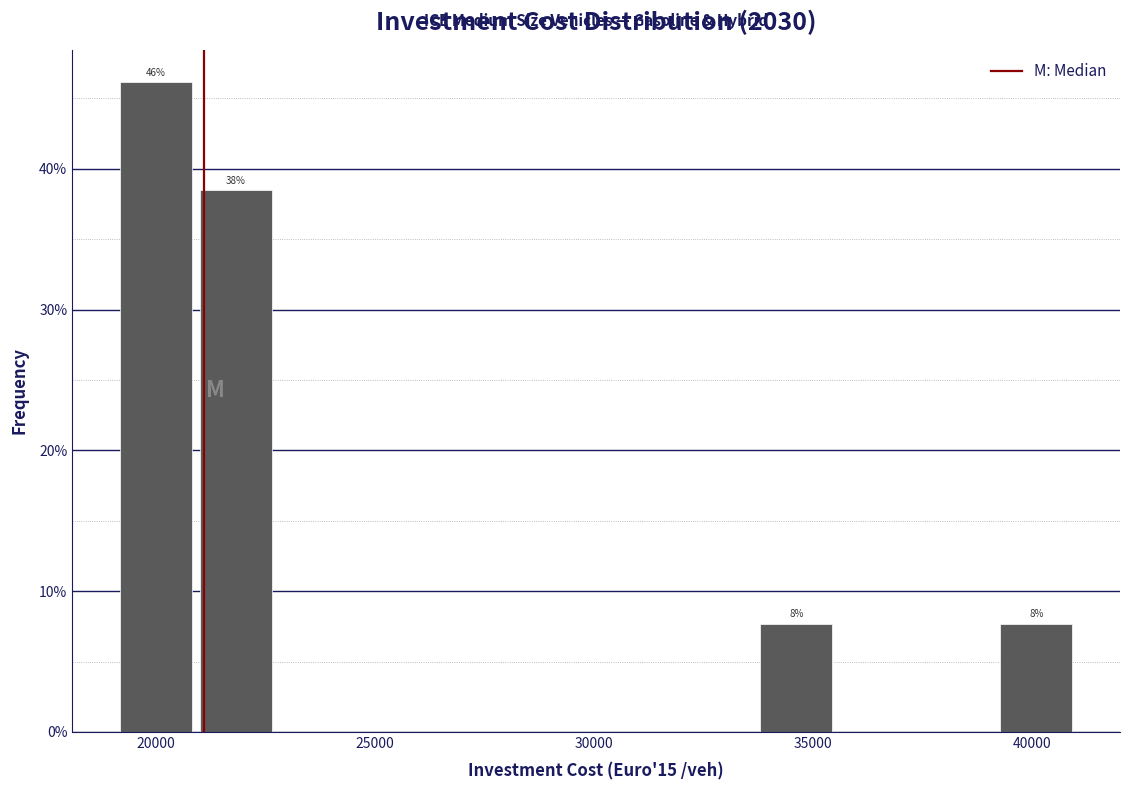

Around what value on the x-axis is the tallest bar? Give the approximate position of its centre, as read against the axis.

20000